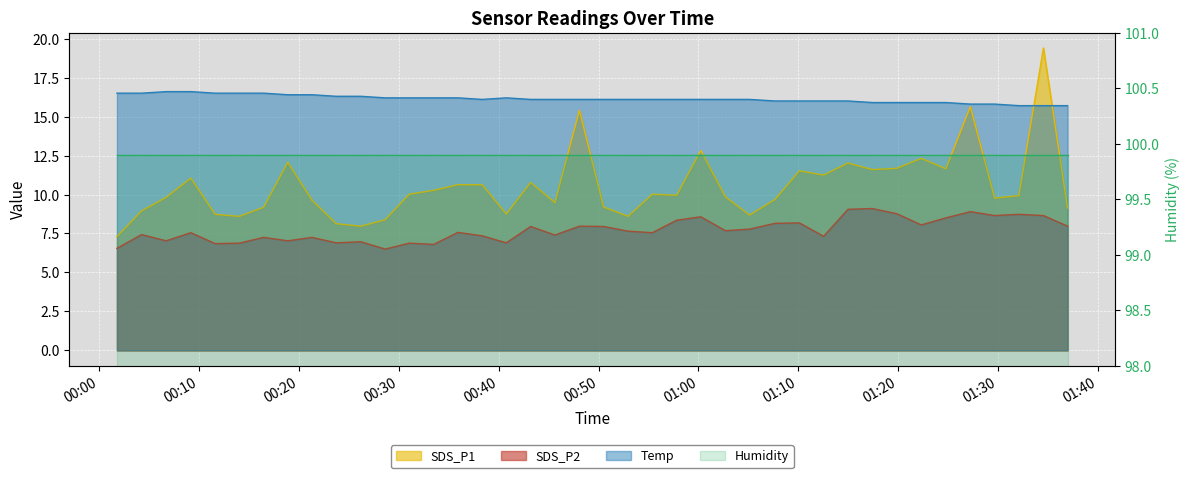

At how many categories does at least one series exceed 15?

40